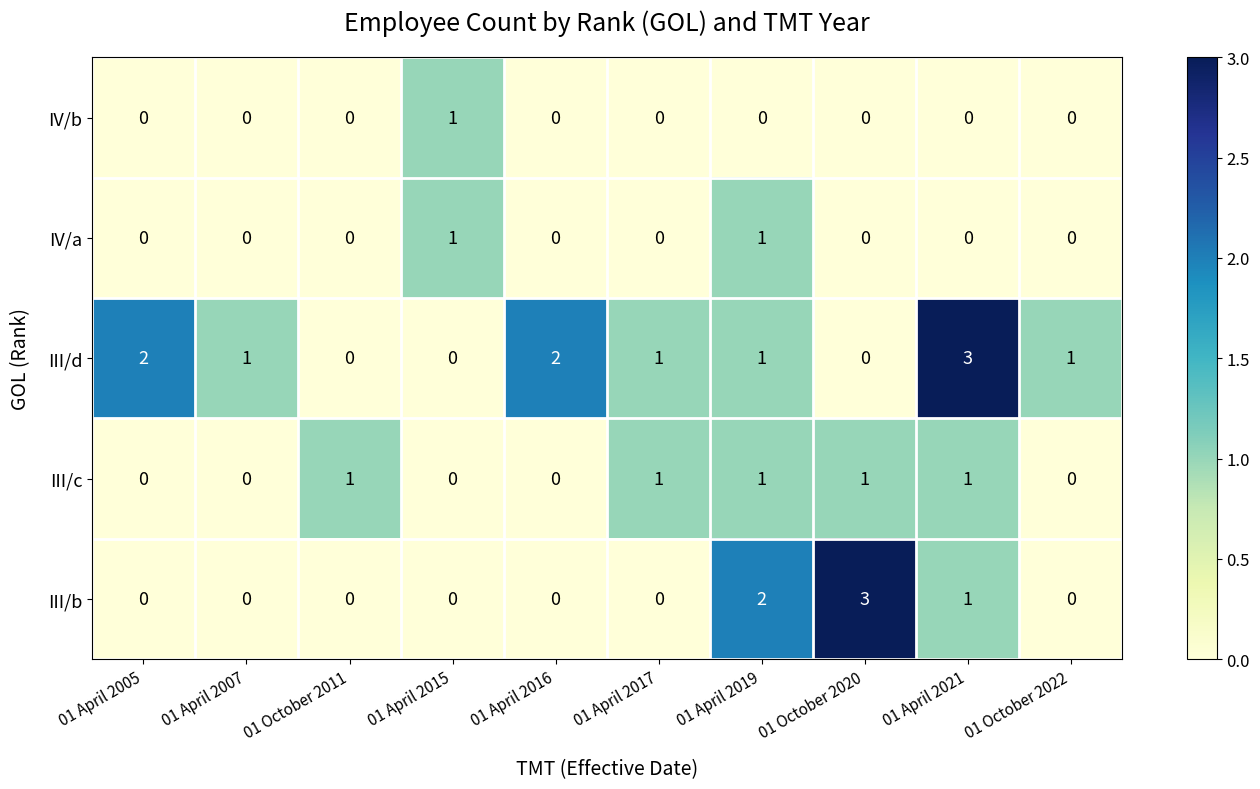

At which label is III/b closest to 1?

01 April 2021